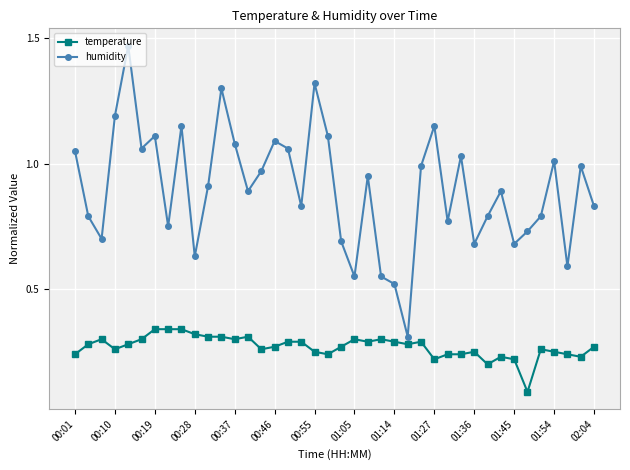

Is this an area chart (filled region under the line)?

No